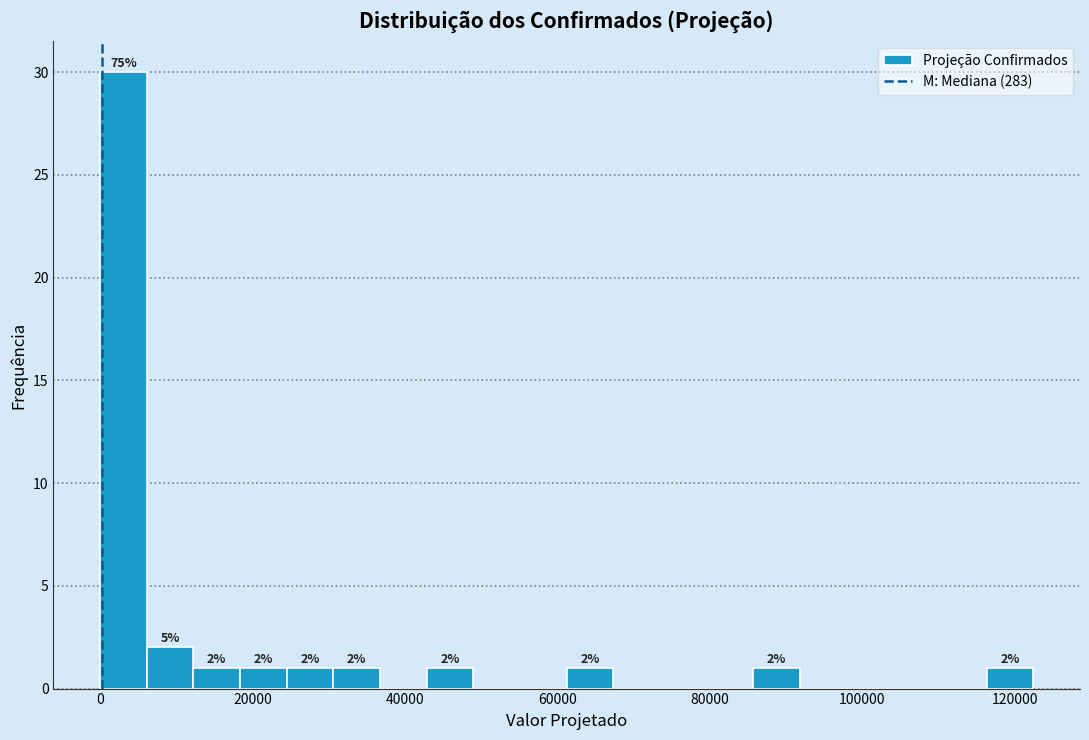

Read against the x-axis, roughly where is the centre of the tallest bar?

4000